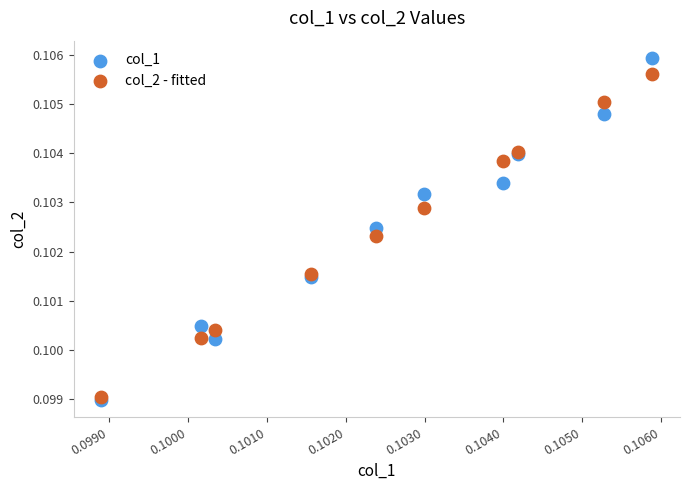

Which series contains the highest Y value?

col_1